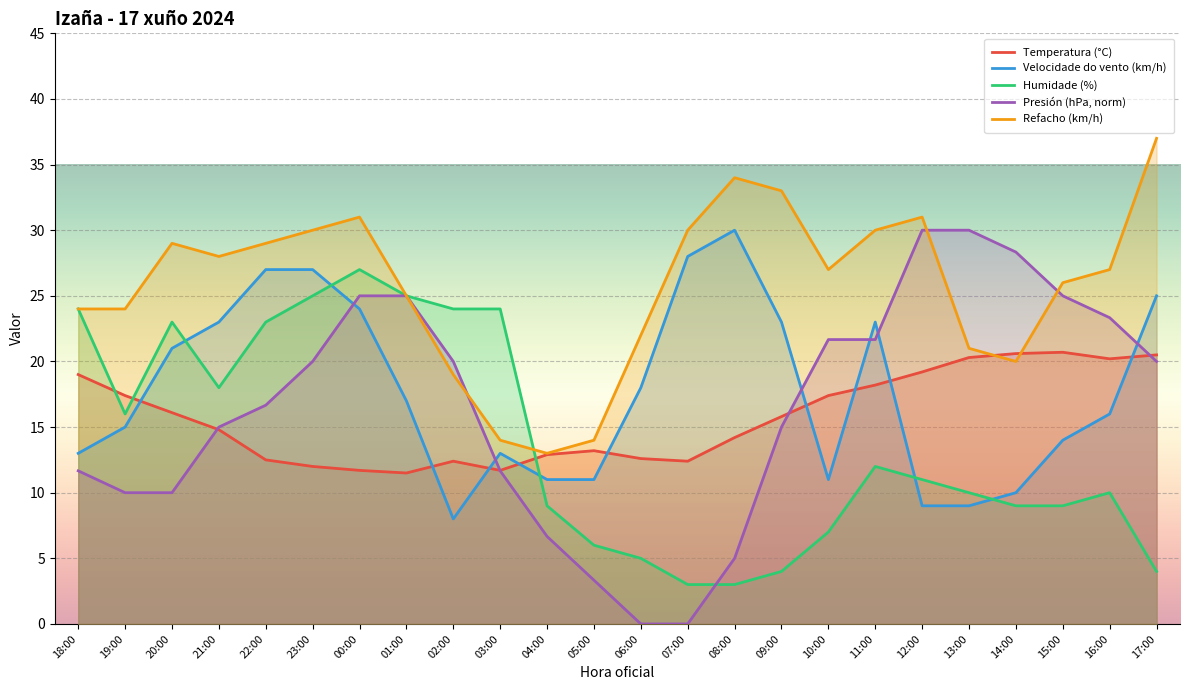

Which series changed the most between 18:00 and 06:00?

Humidade (%)